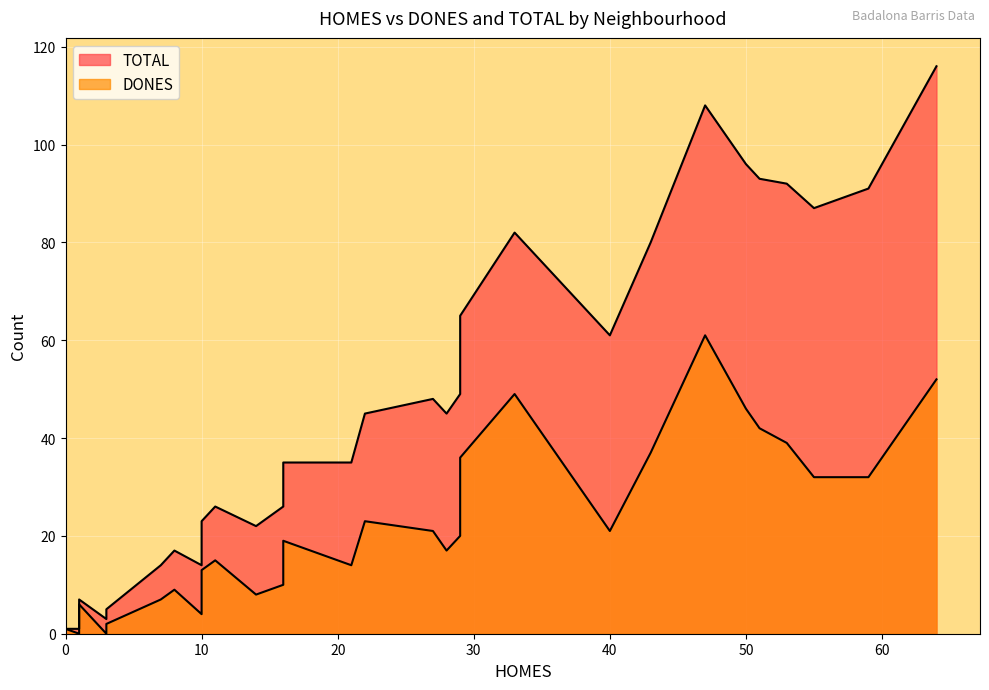

List the series in order of their peak value, lowest first.

DONES, TOTAL